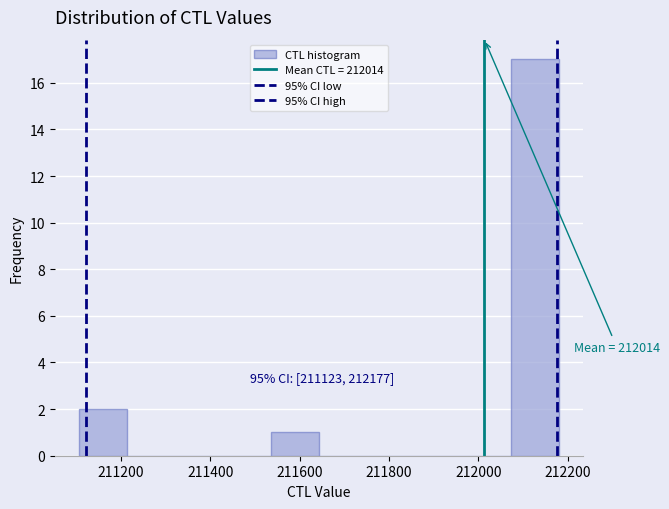

Over which range of the x-axis is the bar tallest?

212080 to 212180